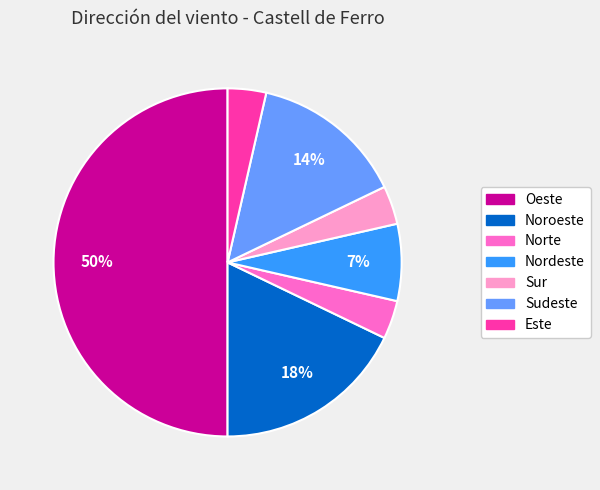

Which has a higher value, Norte or Oeste?

Oeste